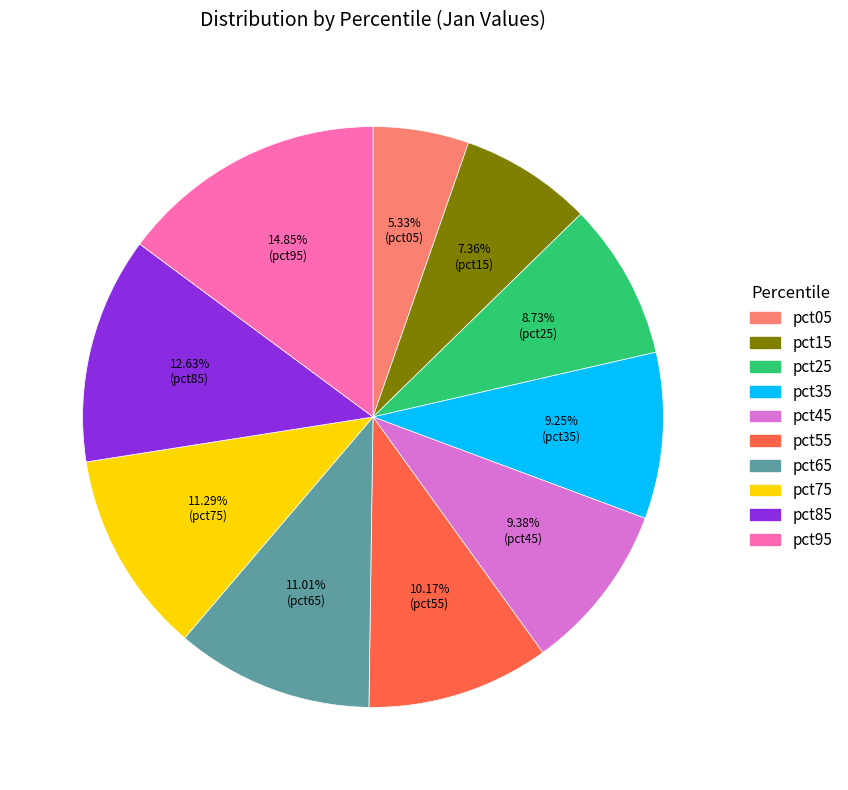

Between pct65 and pct85, which is larger?

pct85